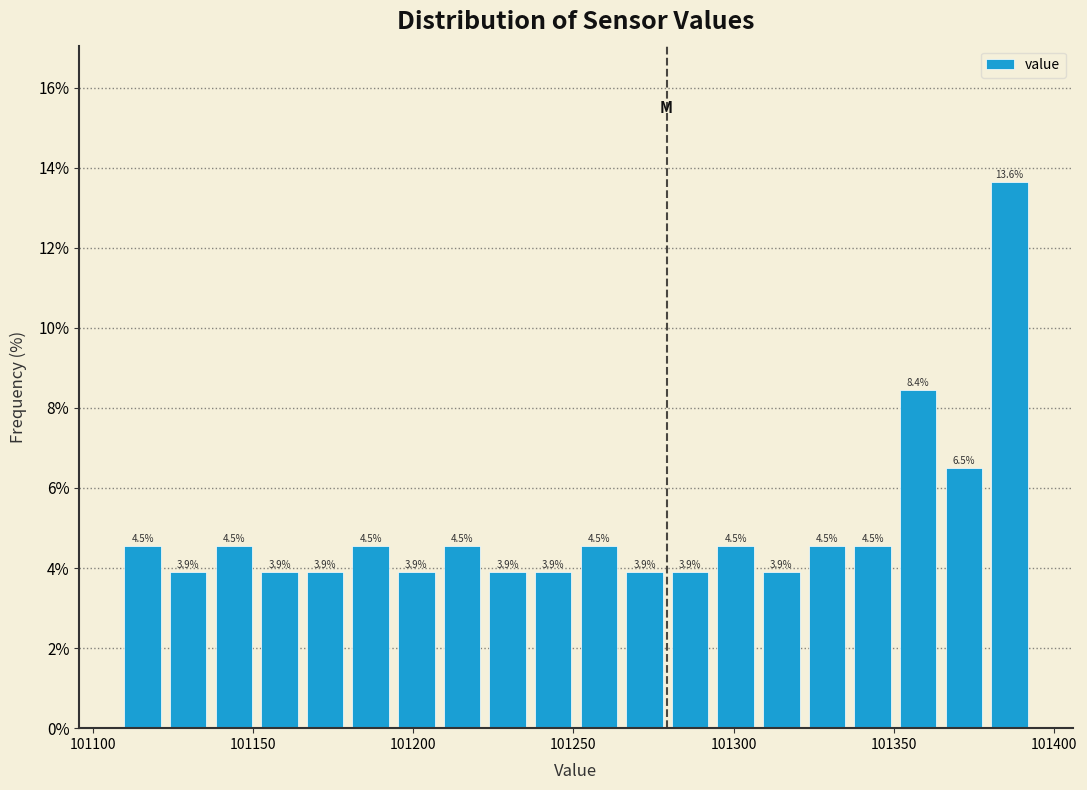

Around what value on the x-axis is the tallest bar? Give the approximate position of its centre, as read against the axis.

101385